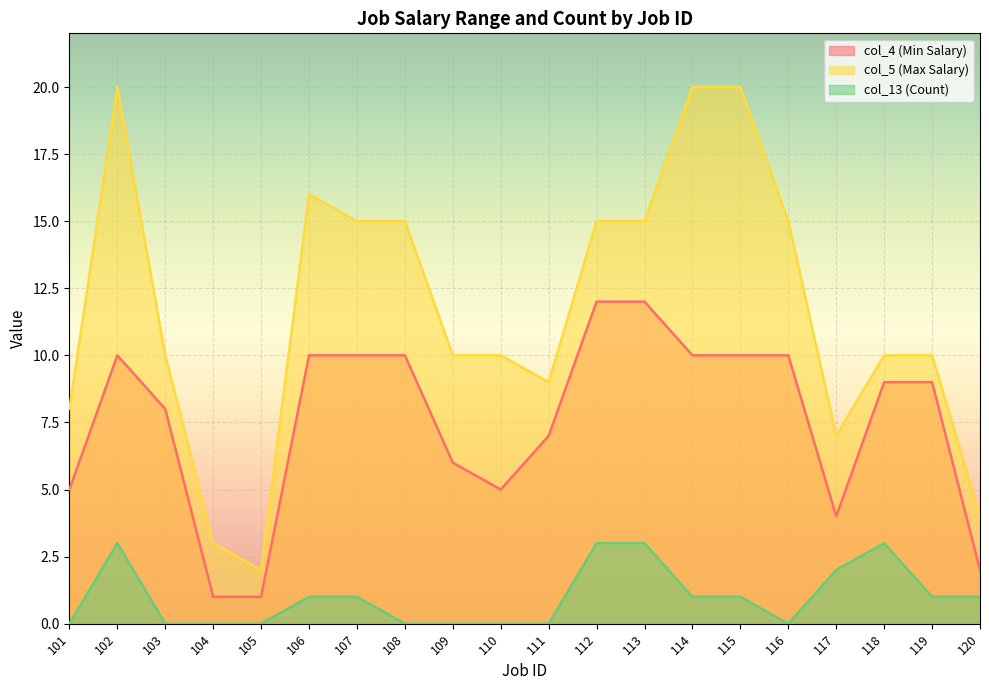

What are all the series names shown in the legend?

col_4 (Min Salary), col_5 (Max Salary), col_13 (Count)